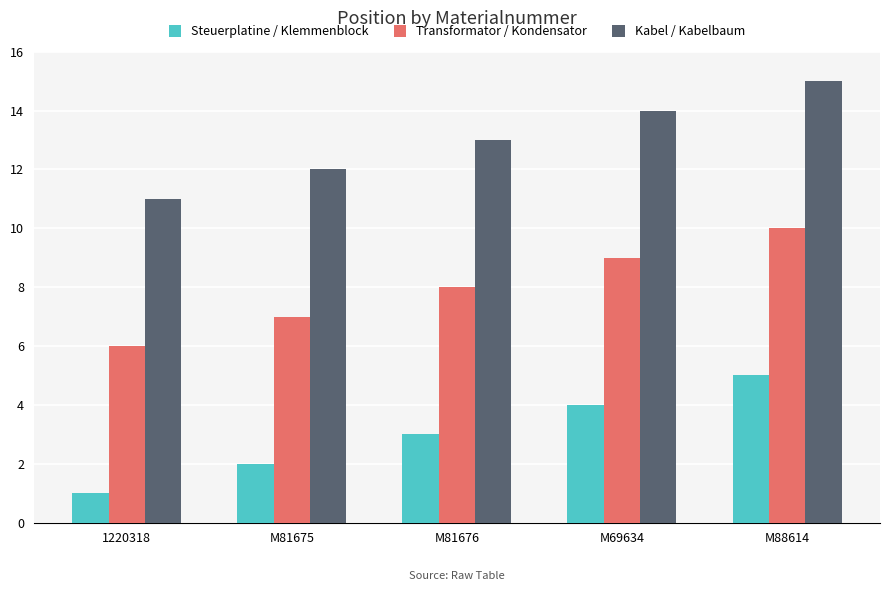

How many Transformator / Kondensator values are between 7 and 9?

3